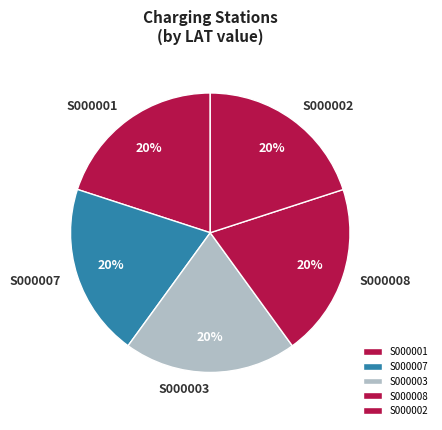

The S000001 slice represents 20% of the pie. True or false?

True